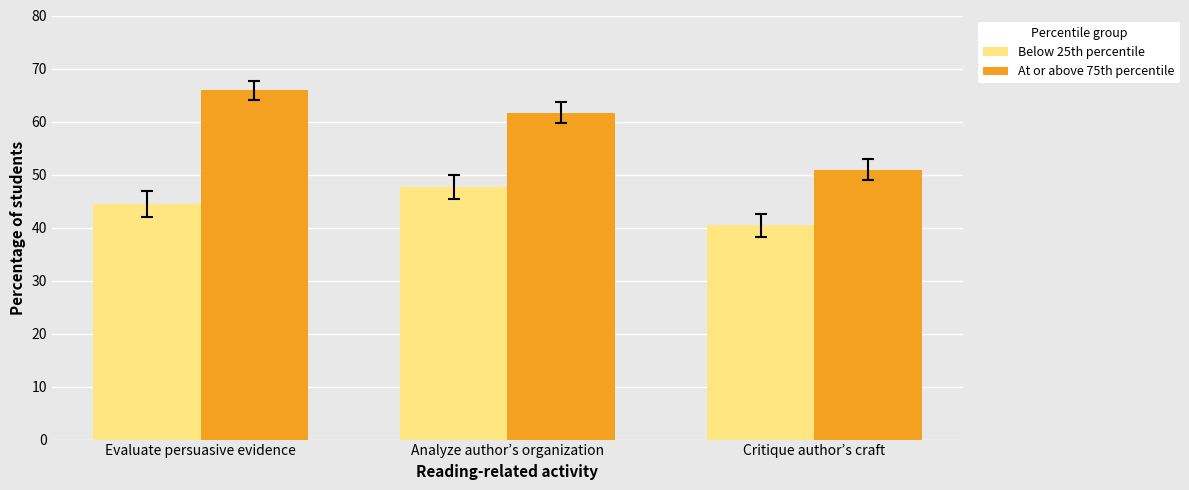

List the labels in order of Below 25th percentile value, smallest first.

Critique author’s craft, Evaluate persuasive evidence, Analyze author’s organization